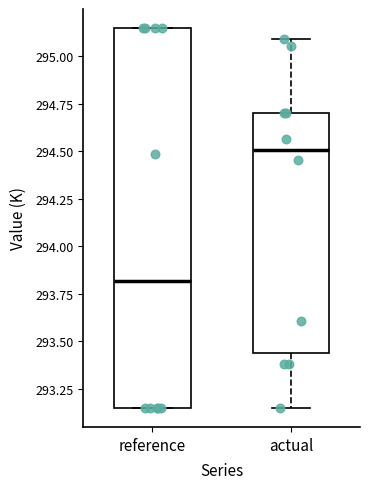

Reading left to right, read every box against the y-axis: the position of its median line, the range the box covers, and the ends of its whiskers. The values are not printed on the chart, so give them approximately, as read against the axis.

reference: median 293.80, box 293.15 to 295.15, whiskers 293.15 to 295.15
actual: median 294.50, box 293.45 to 294.70, whiskers 293.15 to 295.10